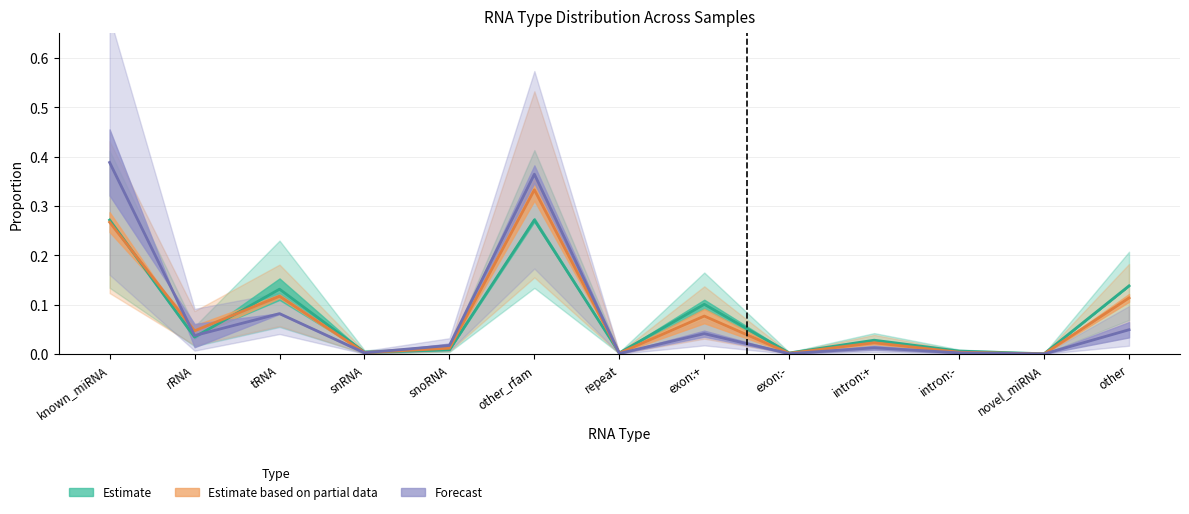

True or false: T1(percent) has a value of 0.2 at known_miRNA.

False